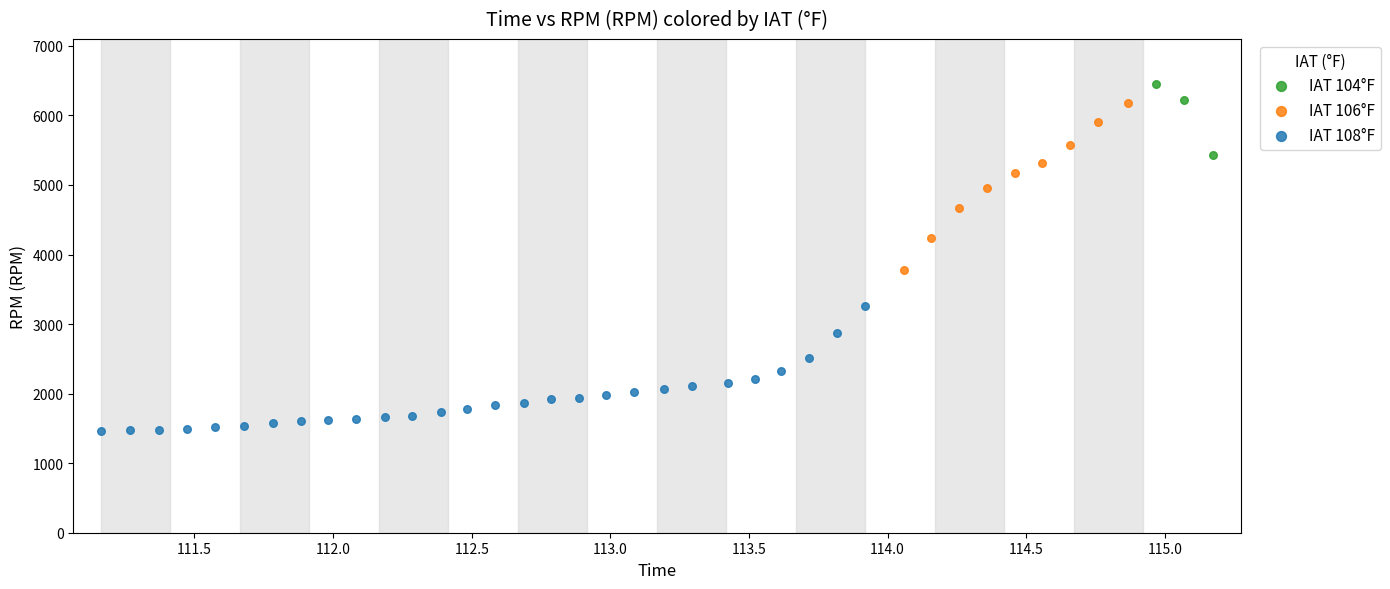

Which series reaches the minimum Y coordinate?

IAT 108°F